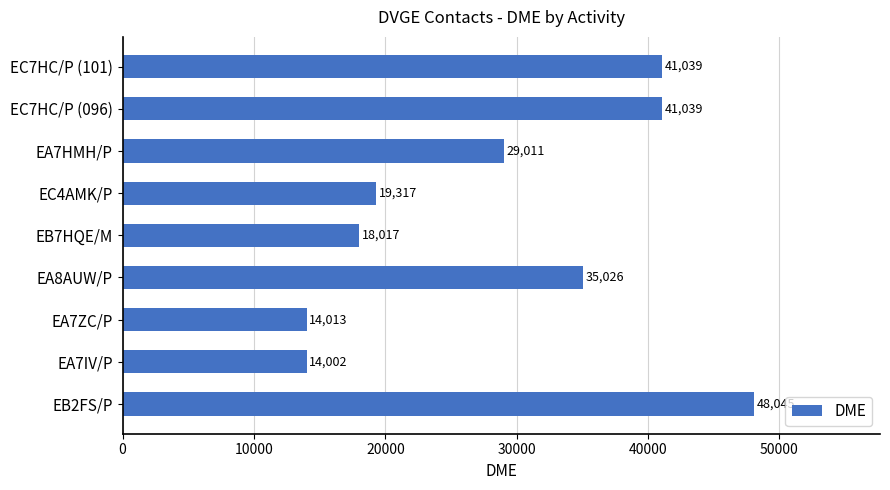

True or false: the data shows 19317 at EC4AMK/P.

True